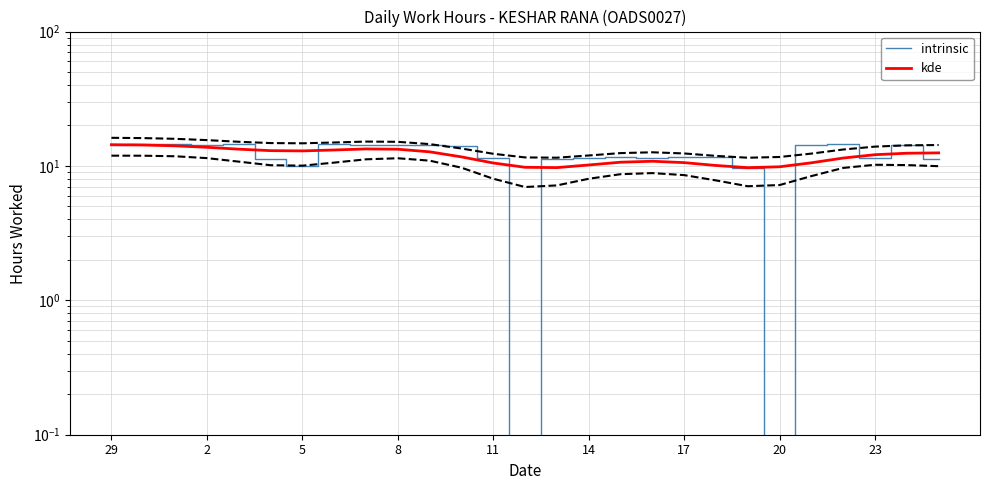

List the series in order of their peak value, lowest first.

kde, intrinsic